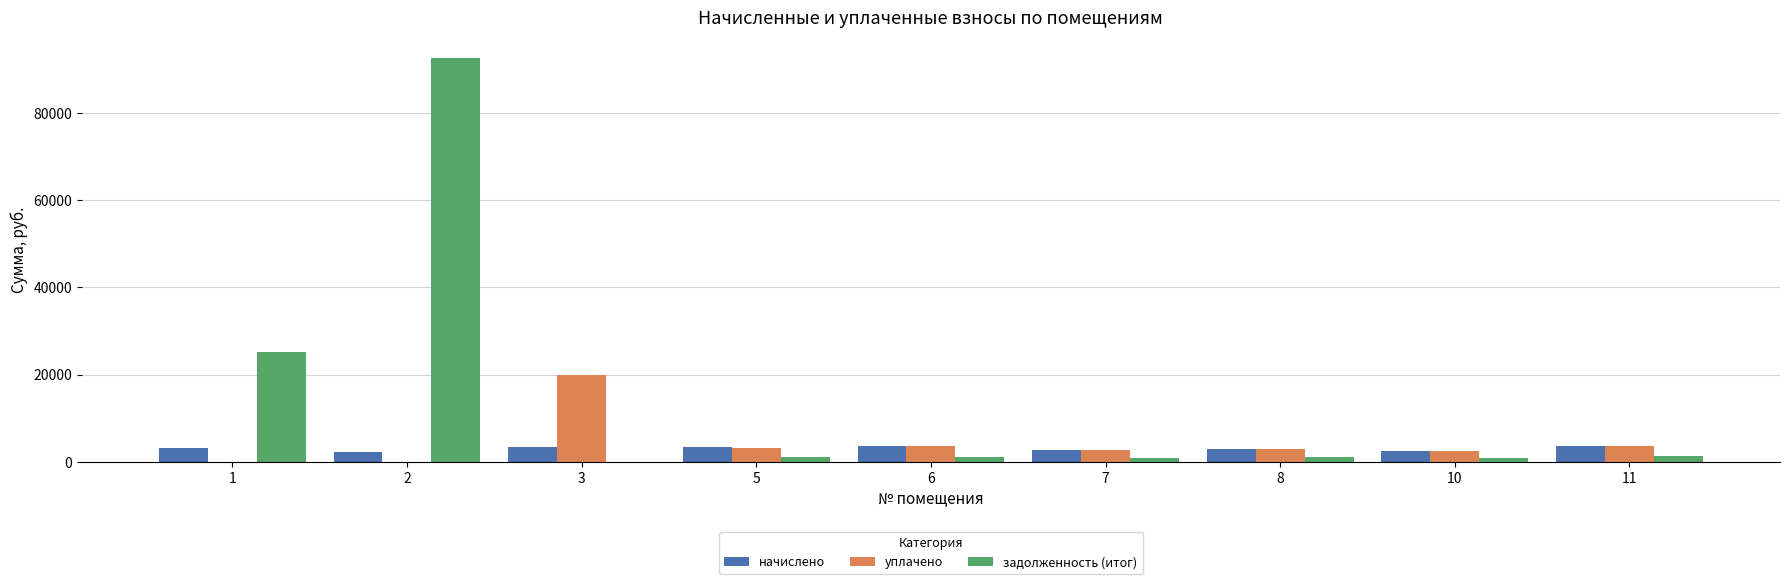

What is the sum of all задолженность (итог) values?

124225.2